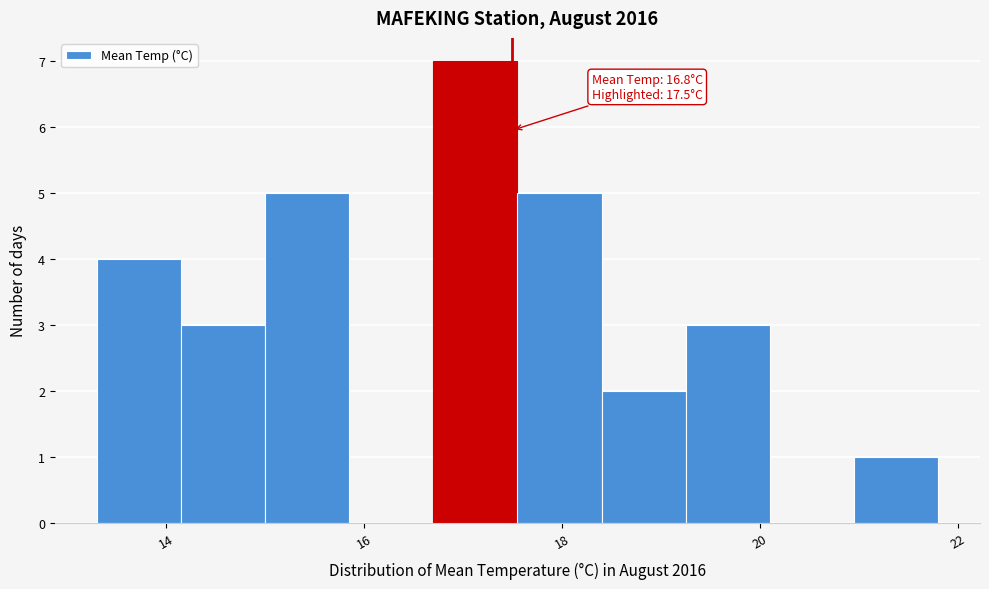

Over which range of the x-axis is the bar tallest?

16.70 to 17.55